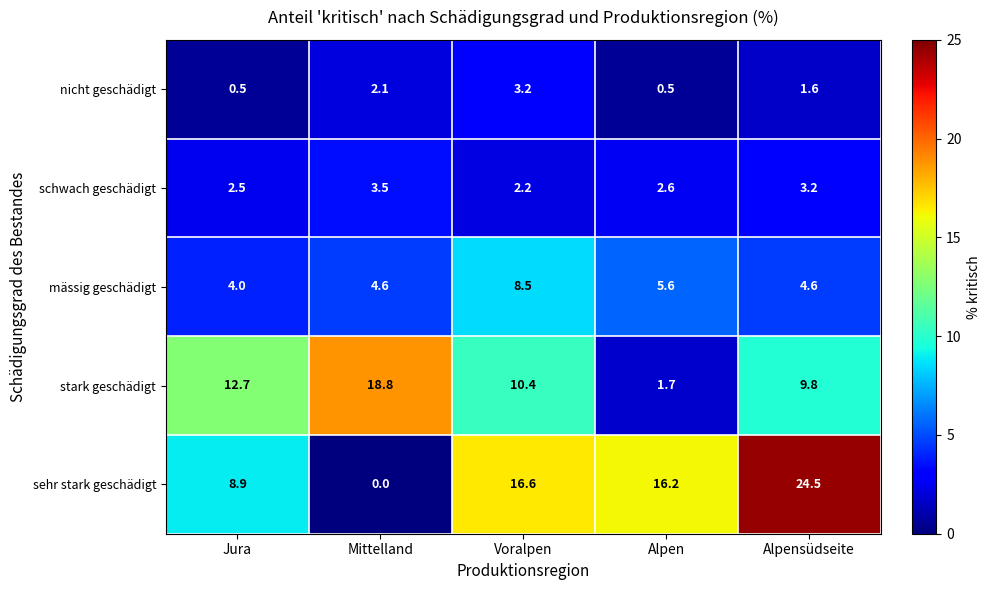

How many categories are shown in the chart?

5